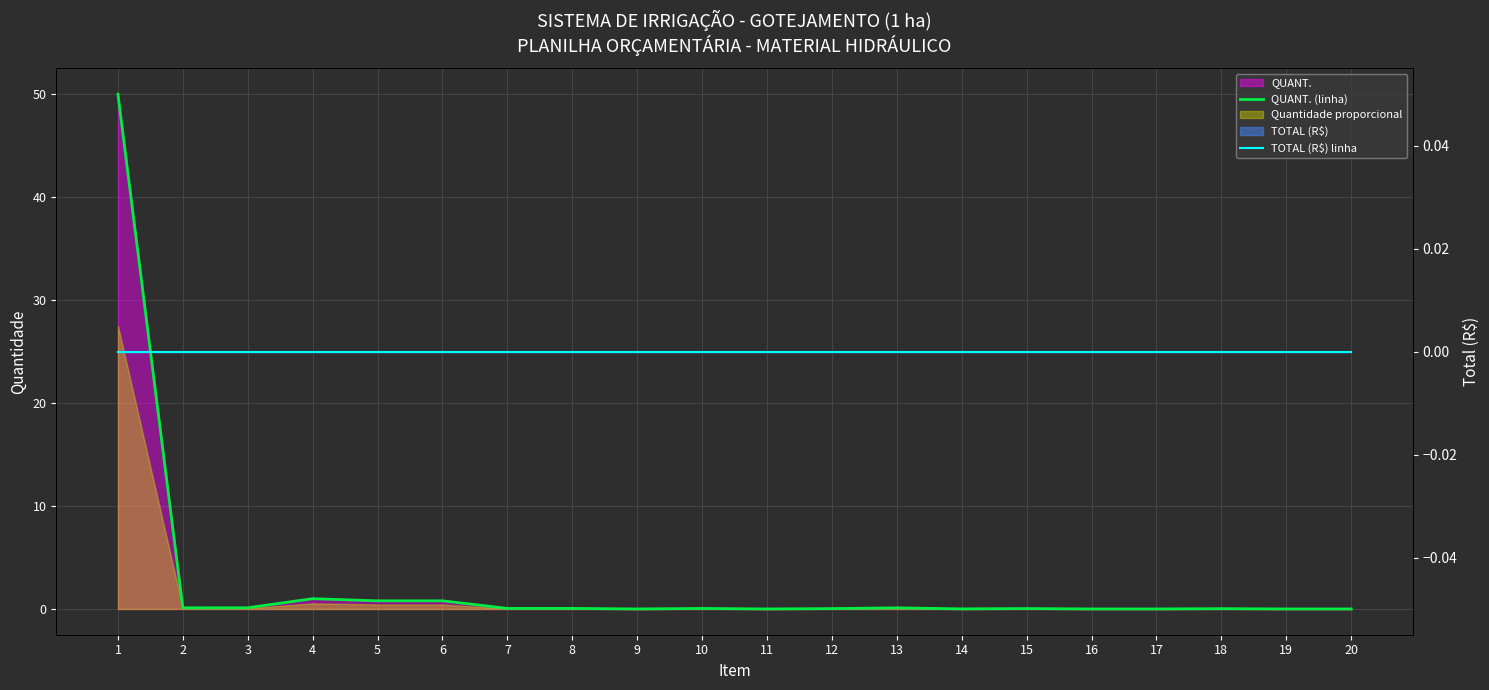

True or false: QUANT. (linha) has a value of 0.1 at 2.

True